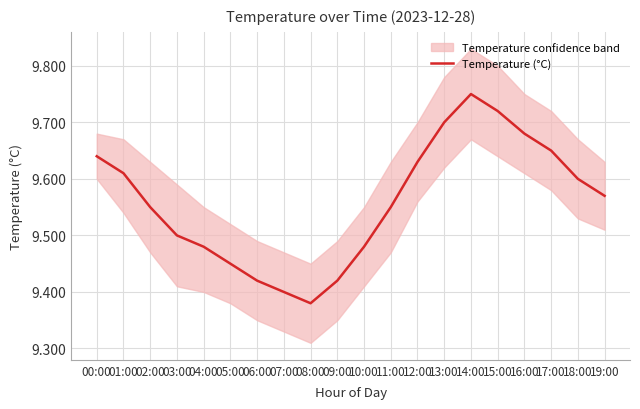

Rank the categories by value from lowest to highest.

08:00, 07:00, 06:00, 09:00, 05:00, 04:00, 10:00, 03:00, 02:00, 11:00, 19:00, 18:00, 01:00, 12:00, 00:00, 17:00, 16:00, 13:00, 15:00, 14:00